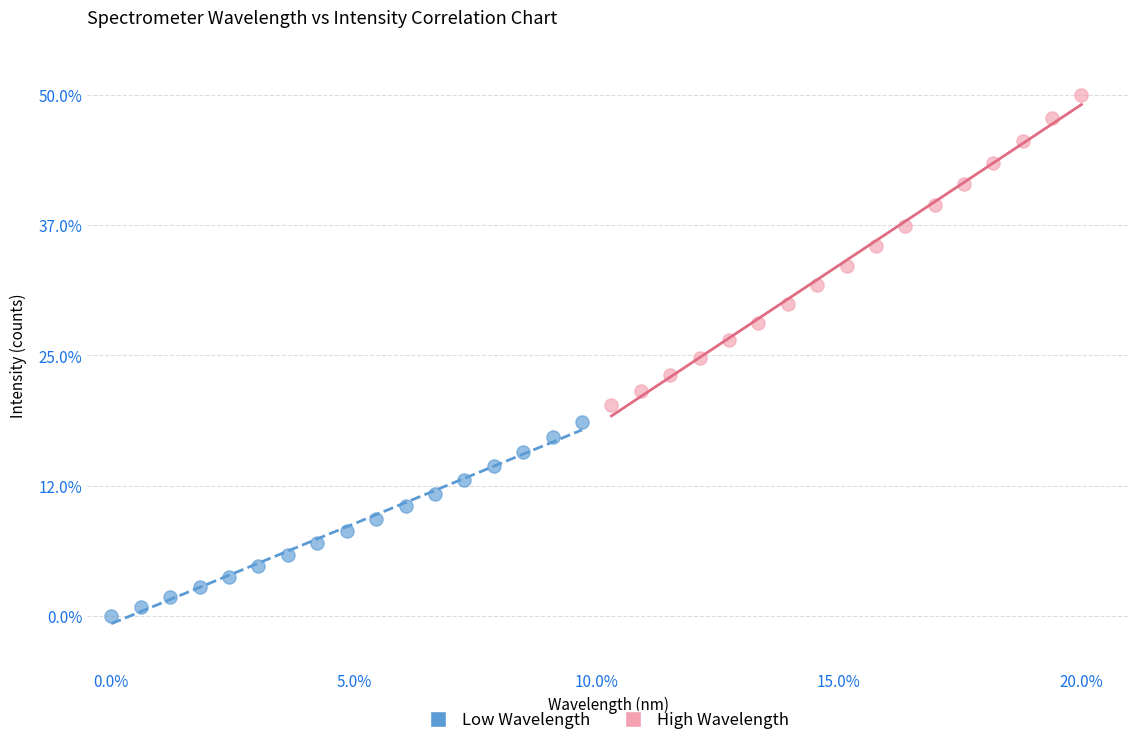

What are all the series names shown in the legend?

Low Wavelength, High Wavelength